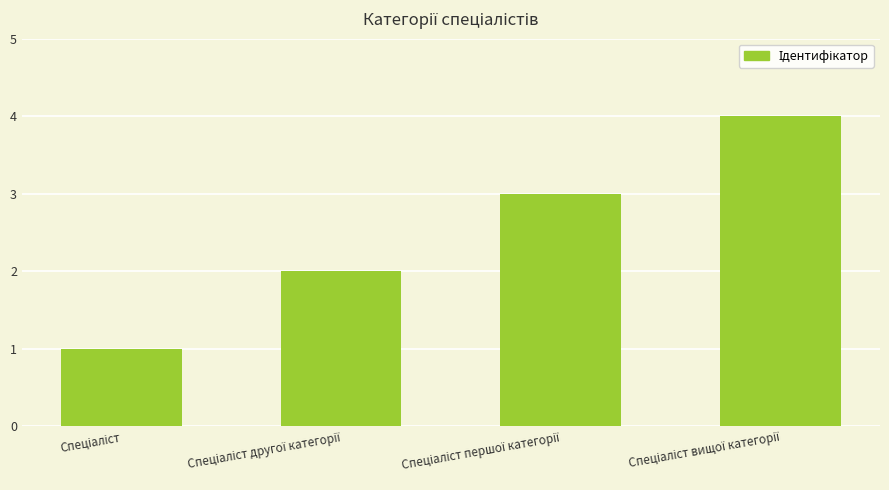

What is the maximum value shown in the chart?

4